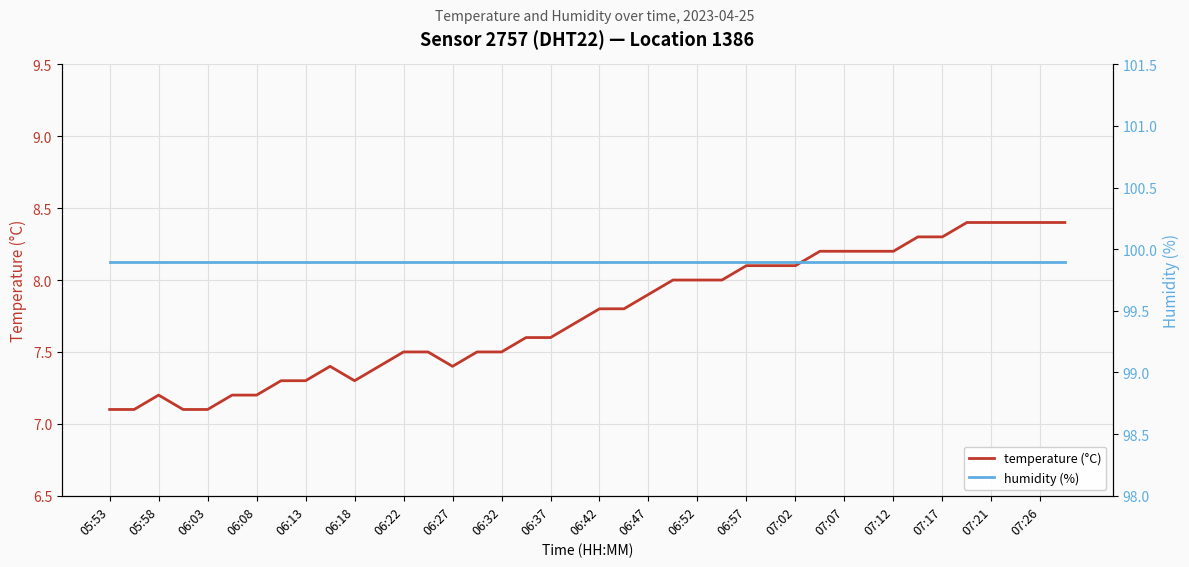

What is the highest value of the temperature (°C) series?

8.4